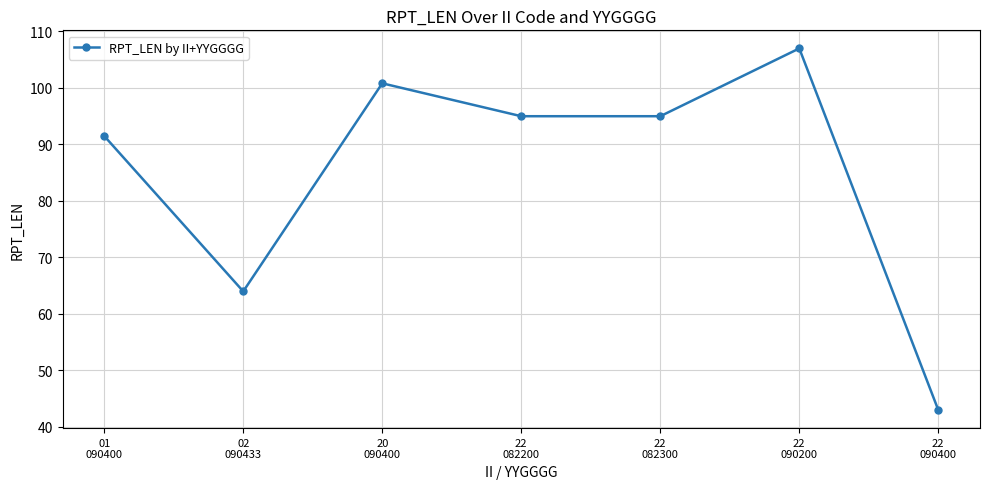

Where is the data nearest to the value 75?

02
090433